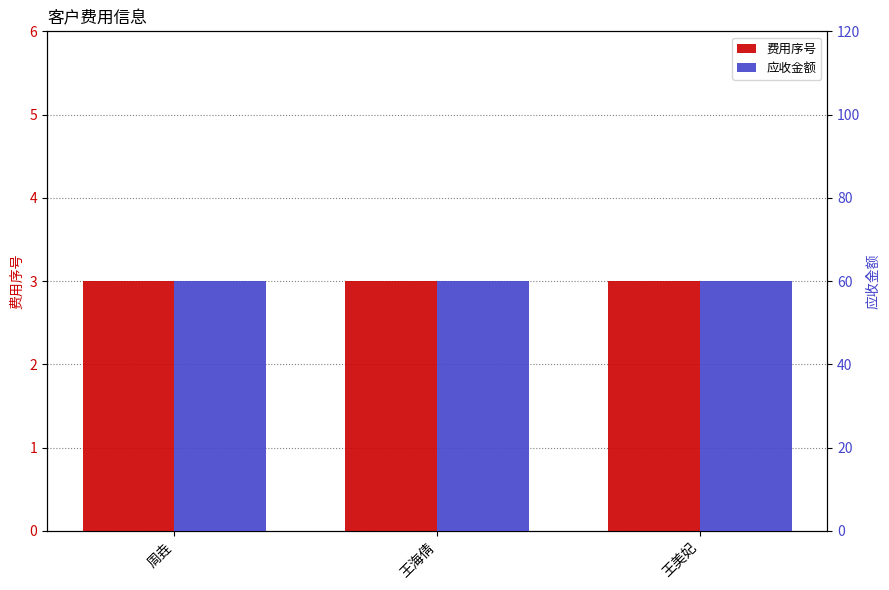

What is the spread (max minus min) of values at 王美妃?

57